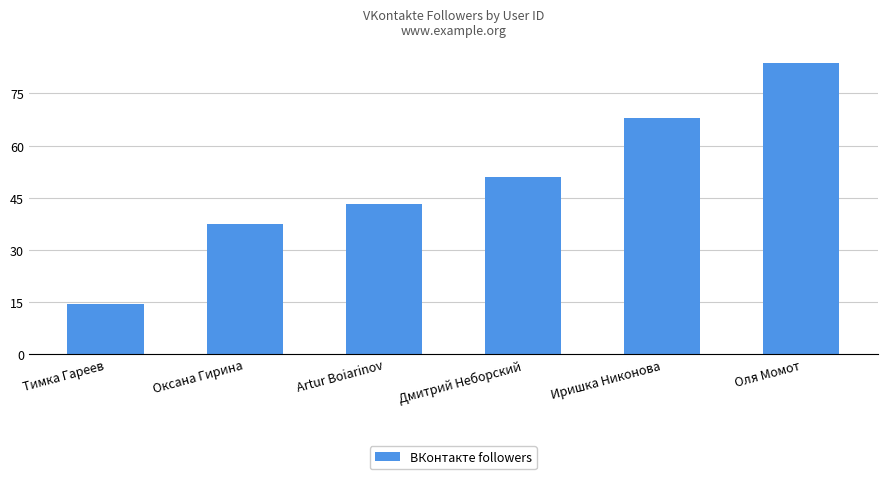

Reading right to left, list all the values displayed in this chart.

Оля Момот=83914666	Иришка Никонова=68009255	Дмитрий Неборский=50903927	Artur Boiarinov=43058322	Оксана Гирина=37326762	Тимка Гареев=14375685